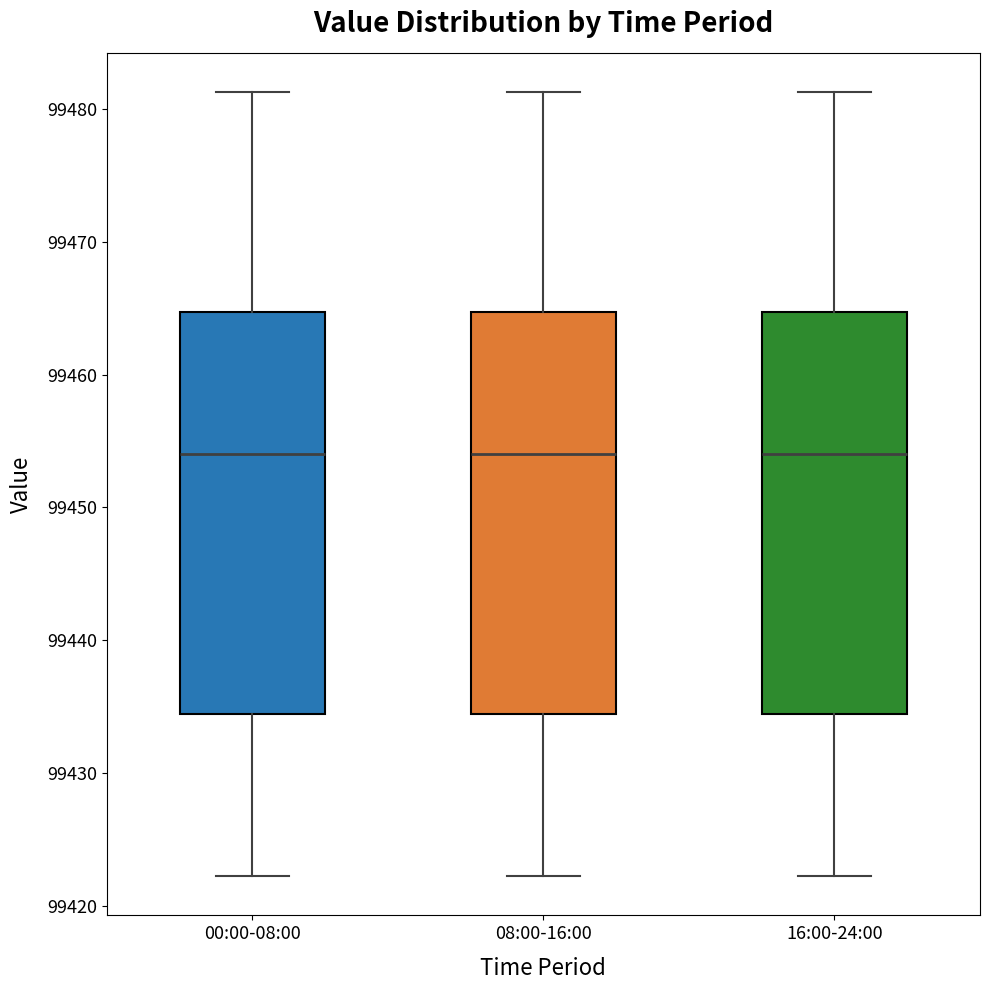

Reading left to right, transcribe this box plot: for each box, give where its median line is, the range the box spans, and where its two whiskers end, as read against the y-axis. The values are not printed on the chart, so give them approximately, as read against the axis.

00:00-08:00: median 99454, box 99434 to 99465, whiskers 99422 to 99481
08:00-16:00: median 99454, box 99434 to 99465, whiskers 99422 to 99481
16:00-24:00: median 99454, box 99434 to 99465, whiskers 99422 to 99481